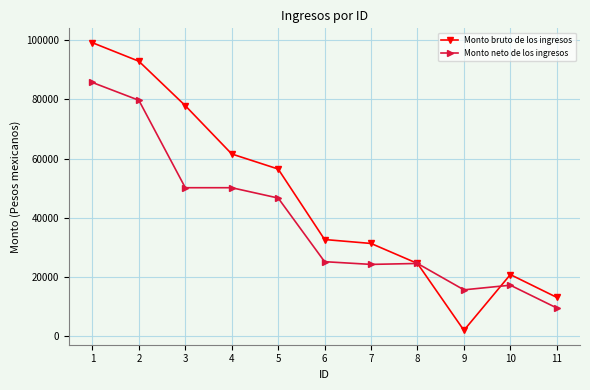

True or false: Monto bruto de los ingresos has a value of 19413.5 at 5.

False